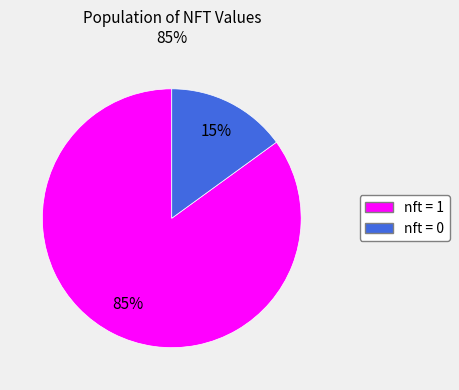

Is there a majority slice in this chart?

Yes